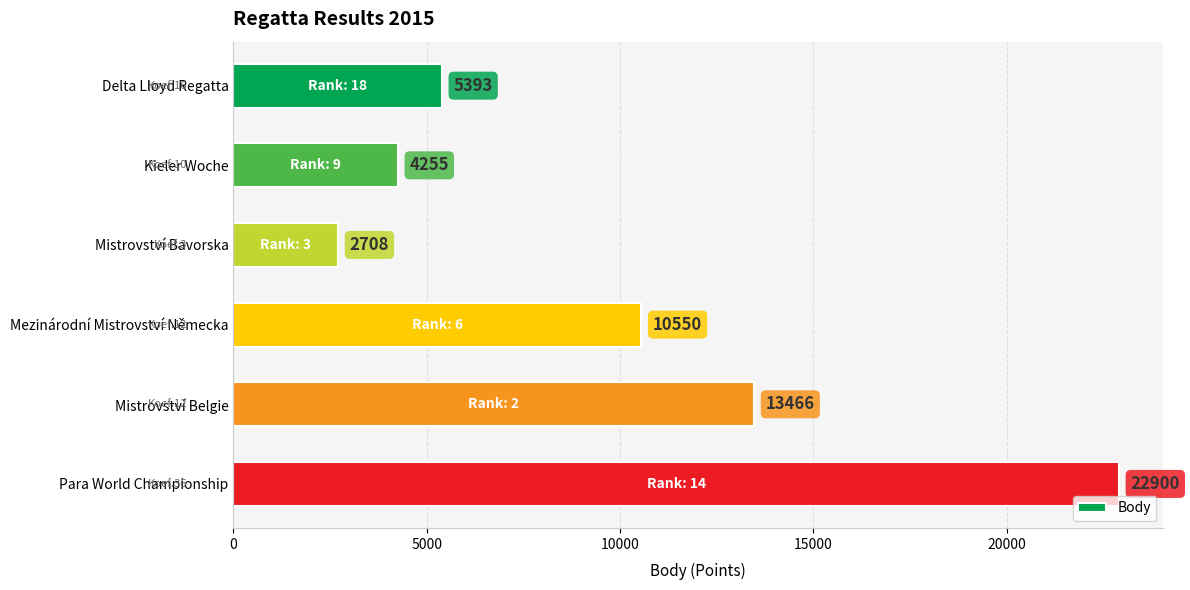

List the labels in order of value, smallest first.

Mistrovství Bavorska, Kieler Woche, Delta Lloyd Regatta, Mezinárodní Mistrovství Německa, Mistrovství Belgie, Para World Championship